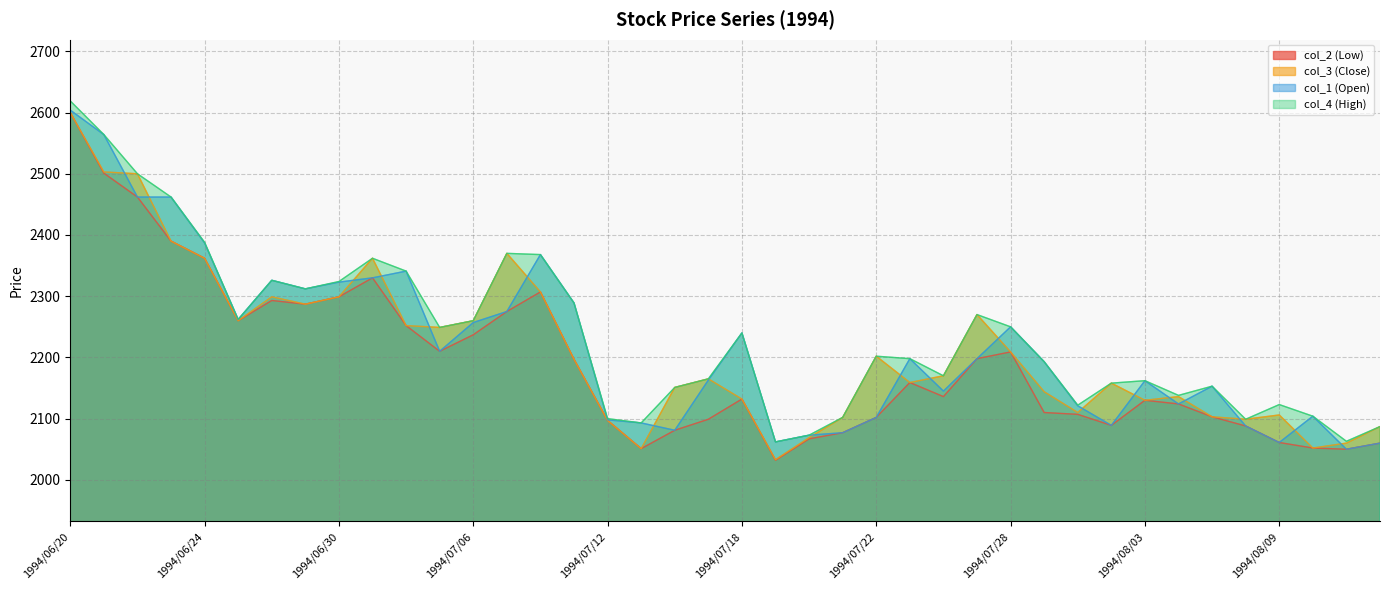

What is the minimum value for col_2 (Low)?

2032